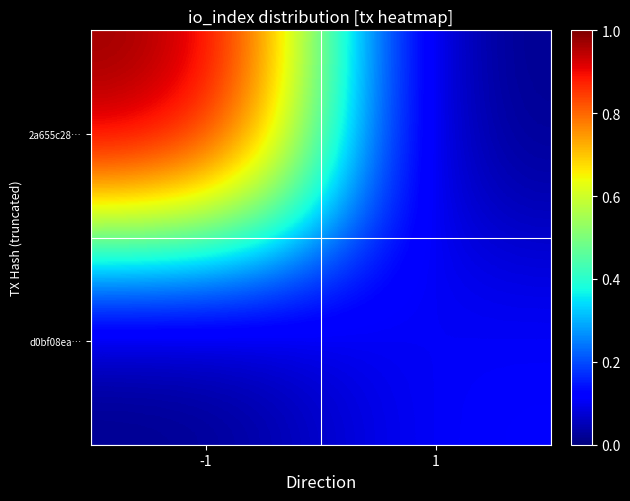

How many distinct data groups are displayed?

2